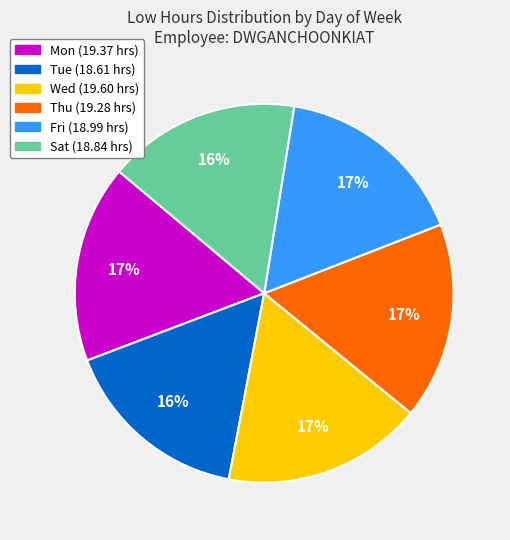

Count the number of slices in the pie.

6